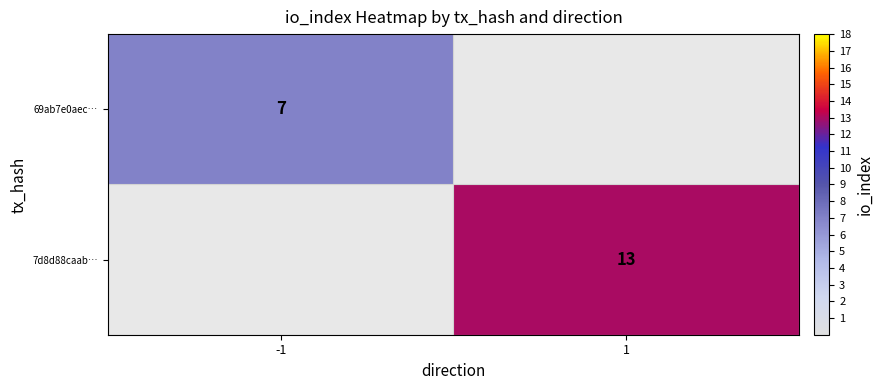

Is the value of 7d8d88caab… at 1 greater than the value of 69ab7e0aec… at -1?

Yes